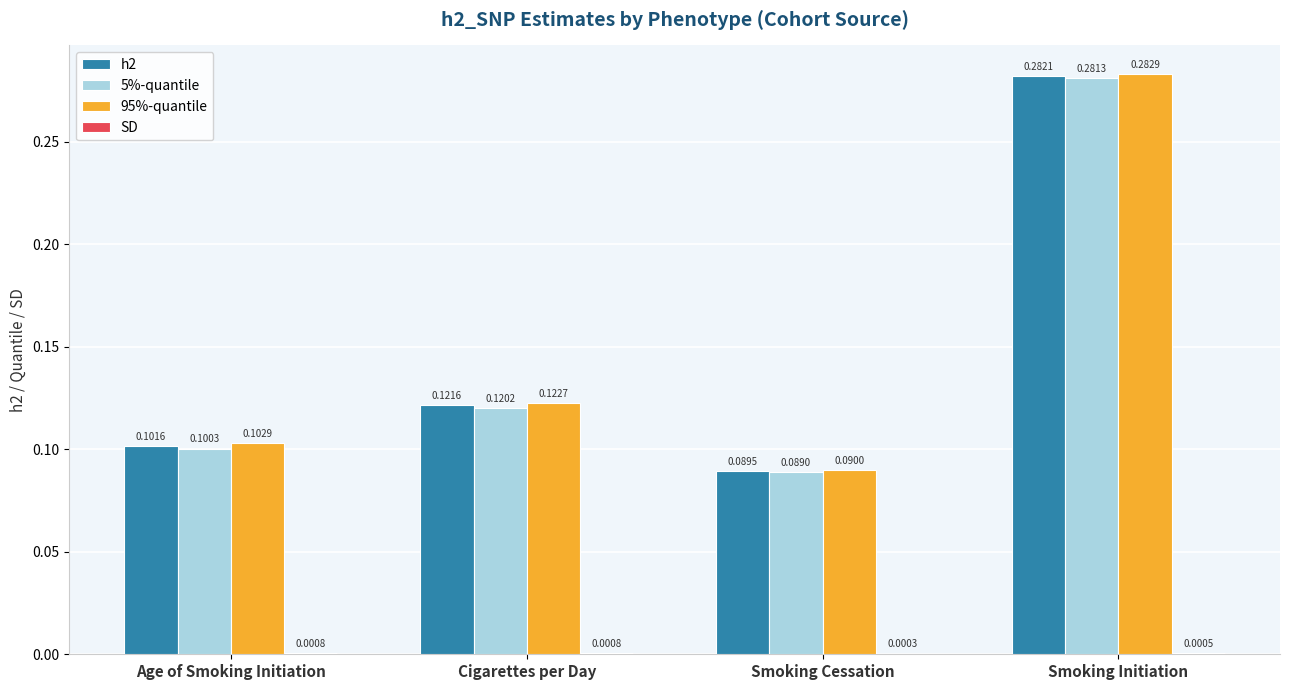

Which series has the largest total across all categories?

95%-quantile